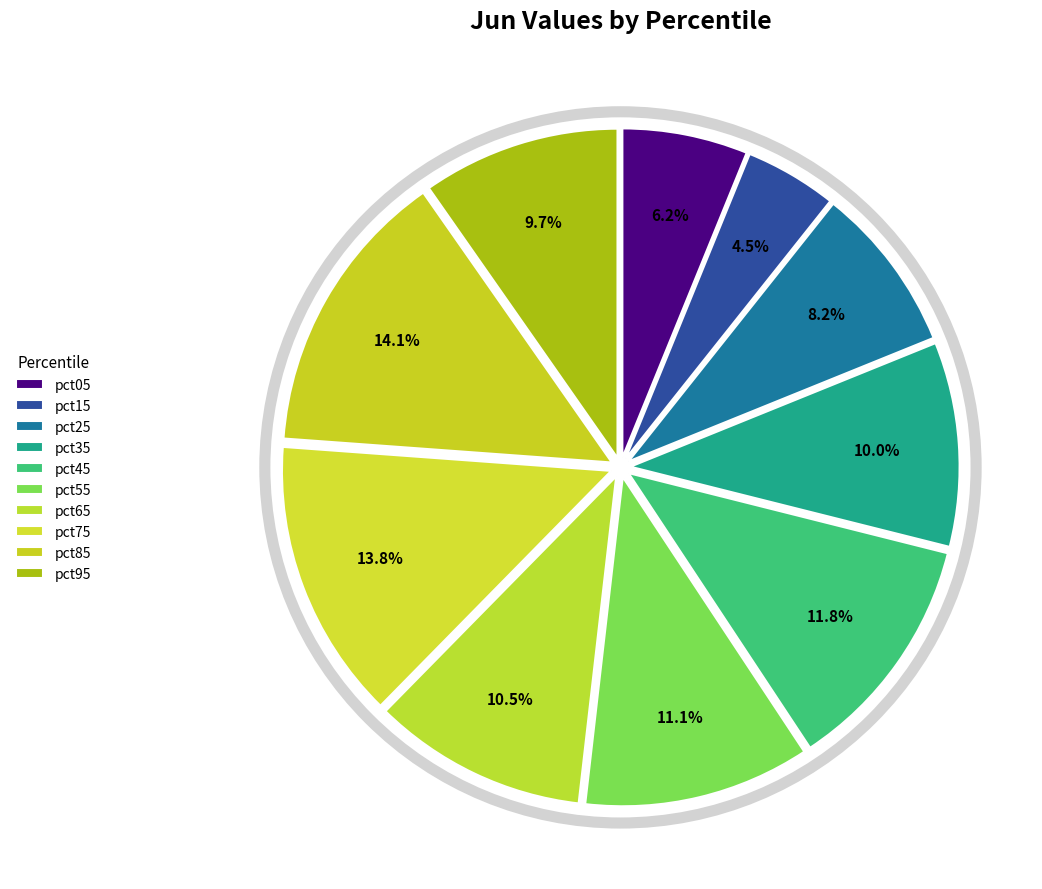

Rank the categories by value from lowest to highest.

pct15, pct05, pct25, pct95, pct35, pct65, pct55, pct45, pct75, pct85